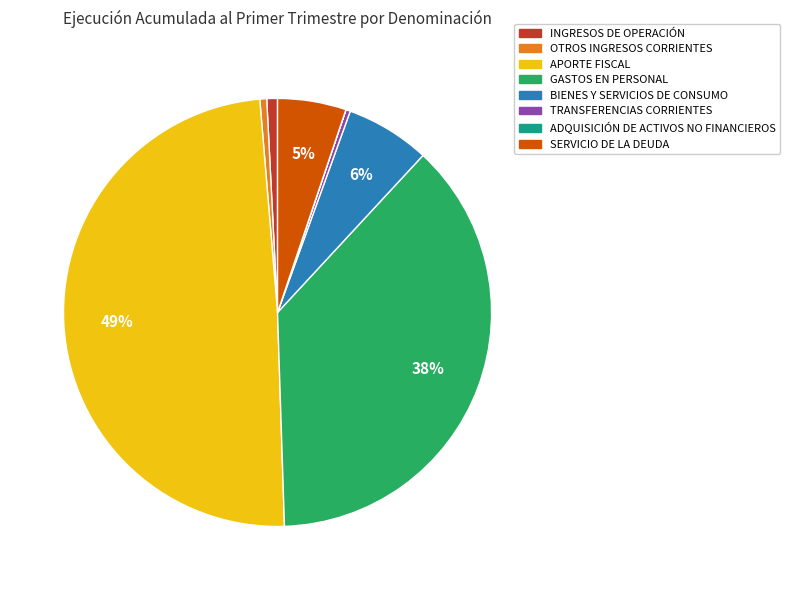

To the nearest percent, what portion does OTROS INGRESOS CORRIENTES represent?

1%